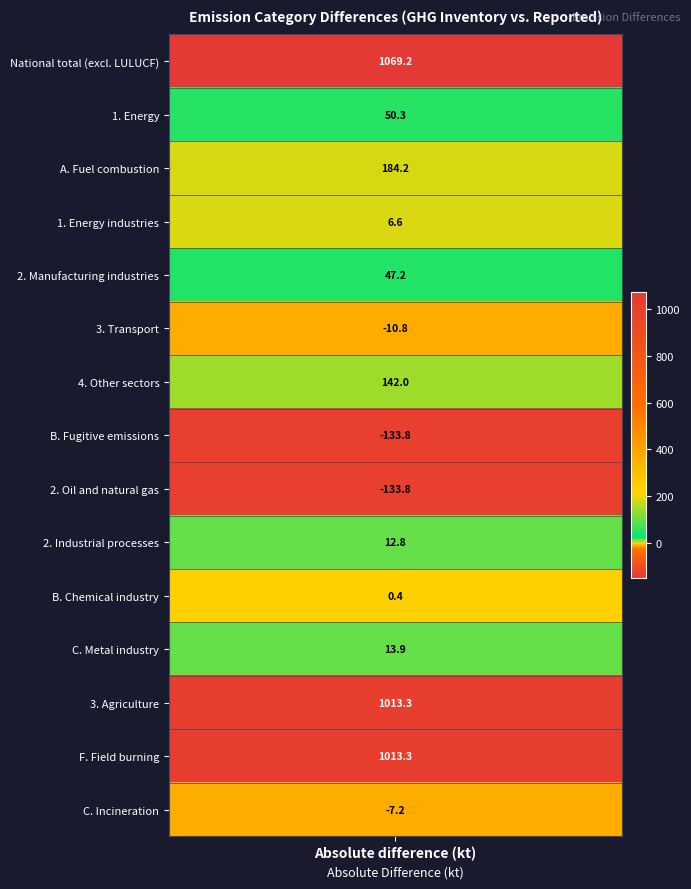

Rank the categories by value from highest to lowest.

National total (excluding LULUCF), 3. Agriculture, F. Field burning, A. Fuel combustion, 4. Other sectors, 1. Energy, 2. Manufacturing industries, C. Metal industry, 2. Industrial processes, 1. Energy industries, B. Chemical industry, C. Incineration, 3. Transport, B. Fugitive emissions, 2. Oil and natural gas